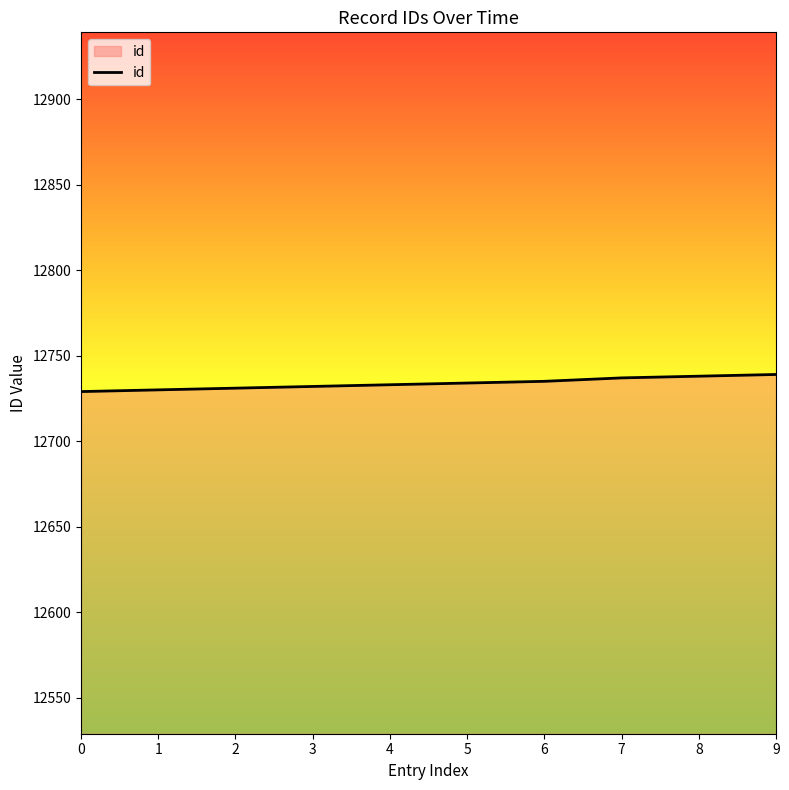

What is the greatest value displayed?

12739